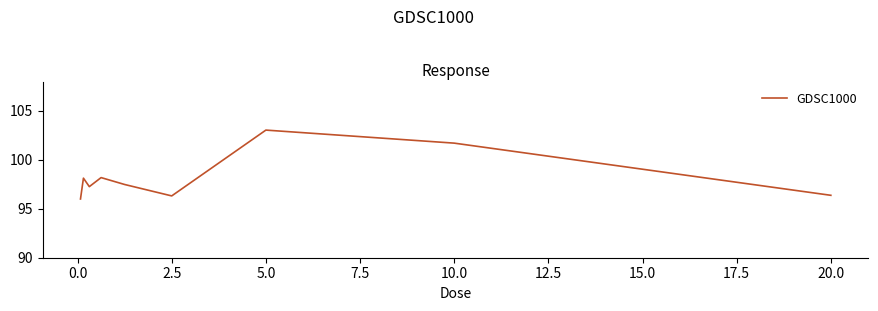

What is the greatest value displayed?

103.0